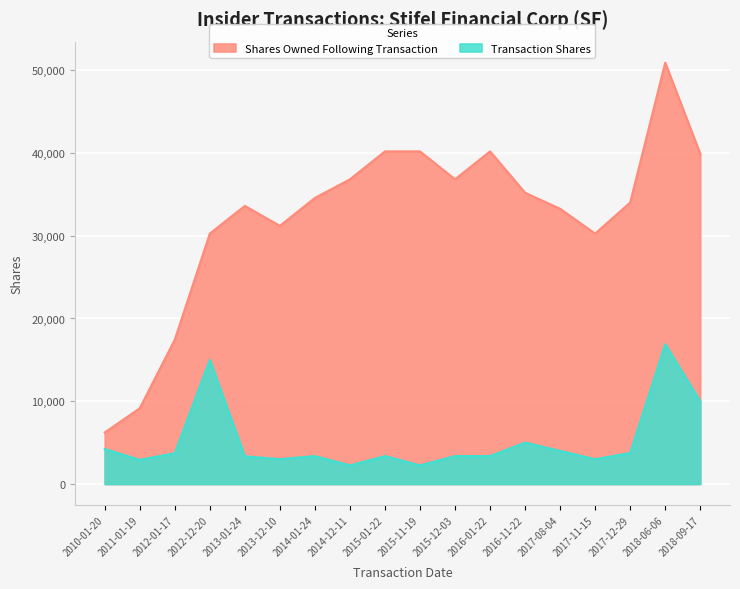

What is the total value across all series at 2017-12-29?

37755